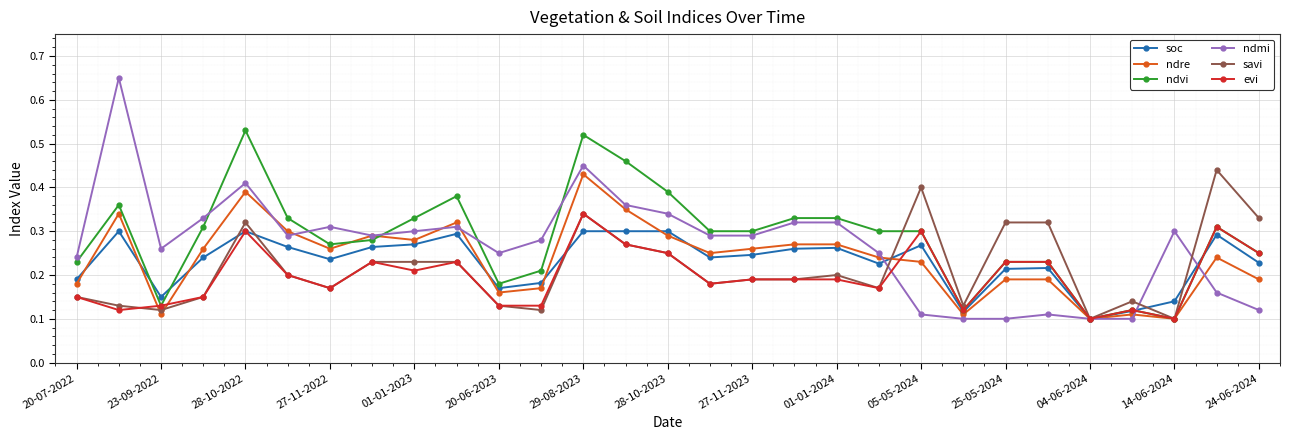

True or false: ndvi and ndmi cross at least once.

True